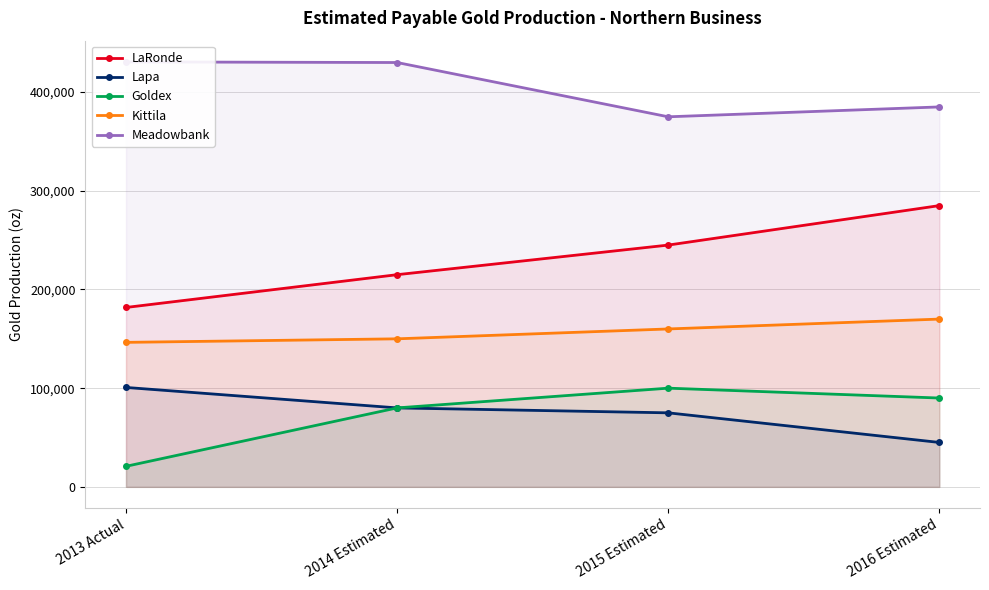

True or false: Goldex has more than 2 points higher than both neighbors.

False